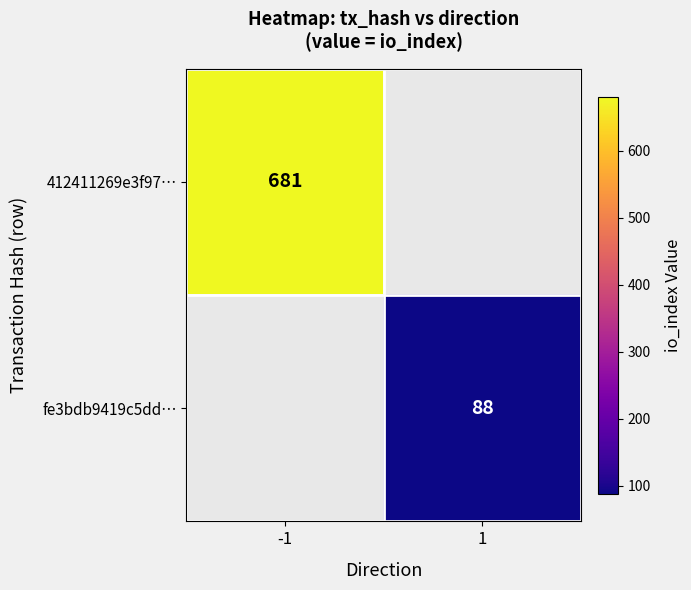

Between 1 and -1, which is larger?

-1